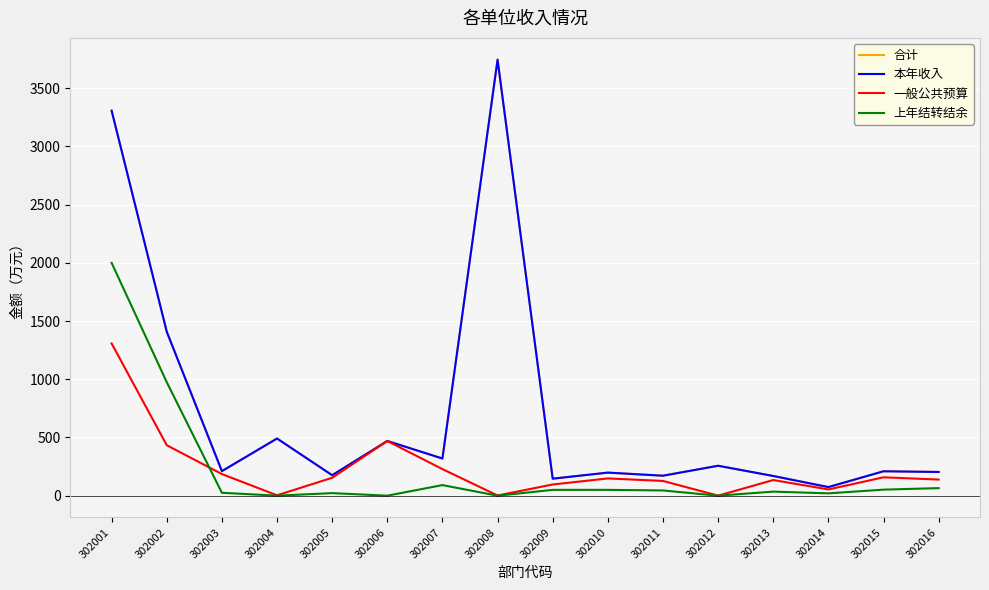

At which category is the sum across all series the highest?

302001